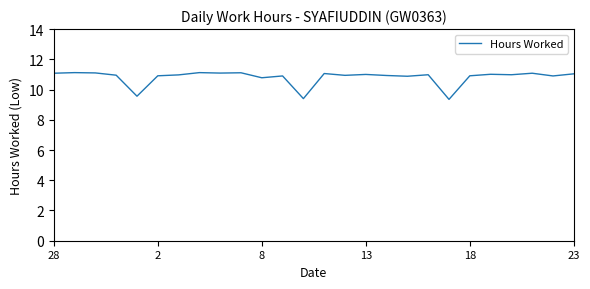

What is the difference between the maximum and minimum values?

1.8